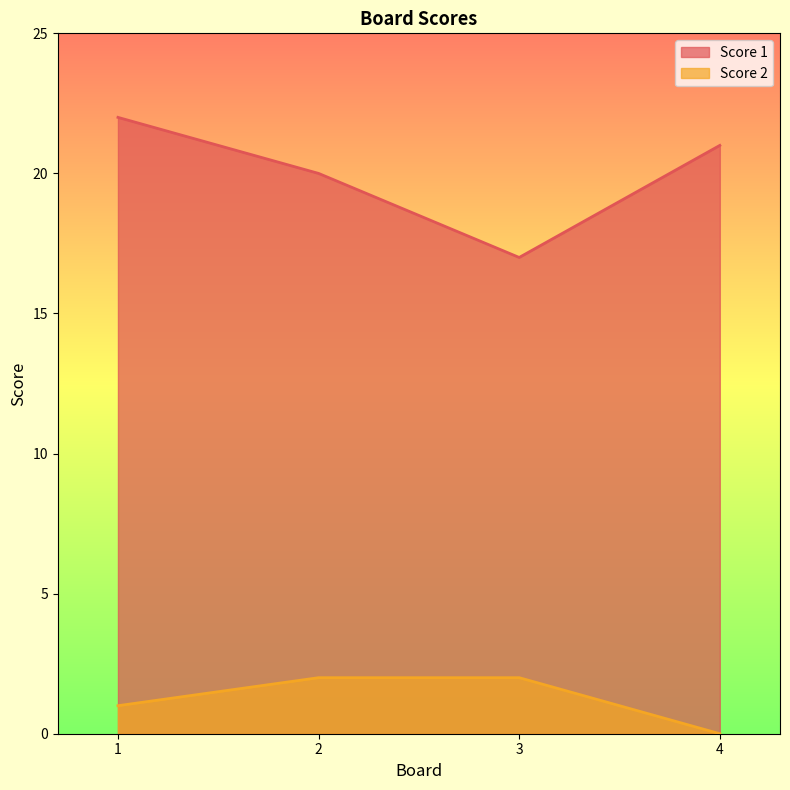

Rank the series by their maximum value, from highest to lowest.

Score 1, Score 2